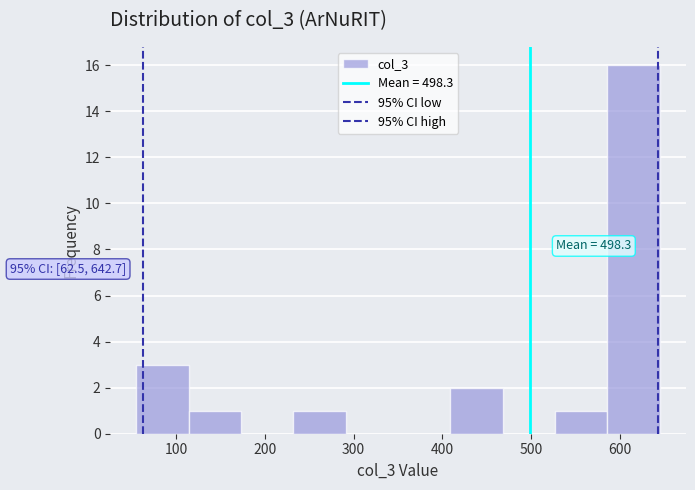

Which range on the x-axis has the tallest bar?

586 to 645